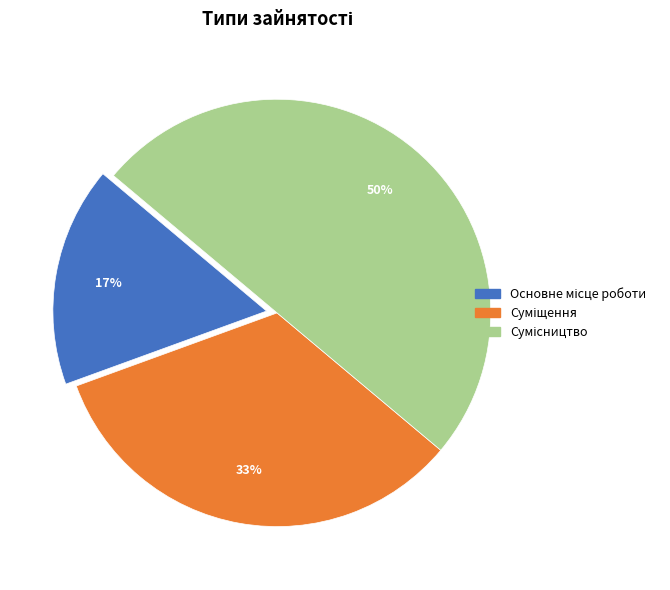

To the nearest percent, what is the difference between the largest and smallest slice percentages?

33%